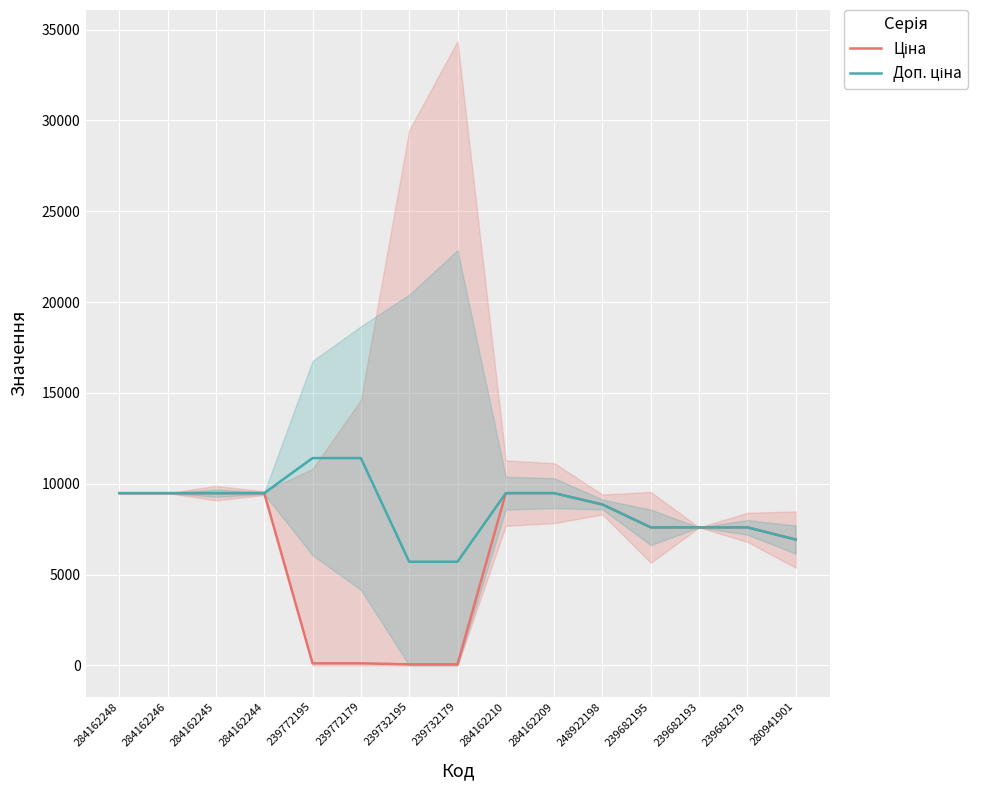

What is the total value across all series at 284162248?

18960.1